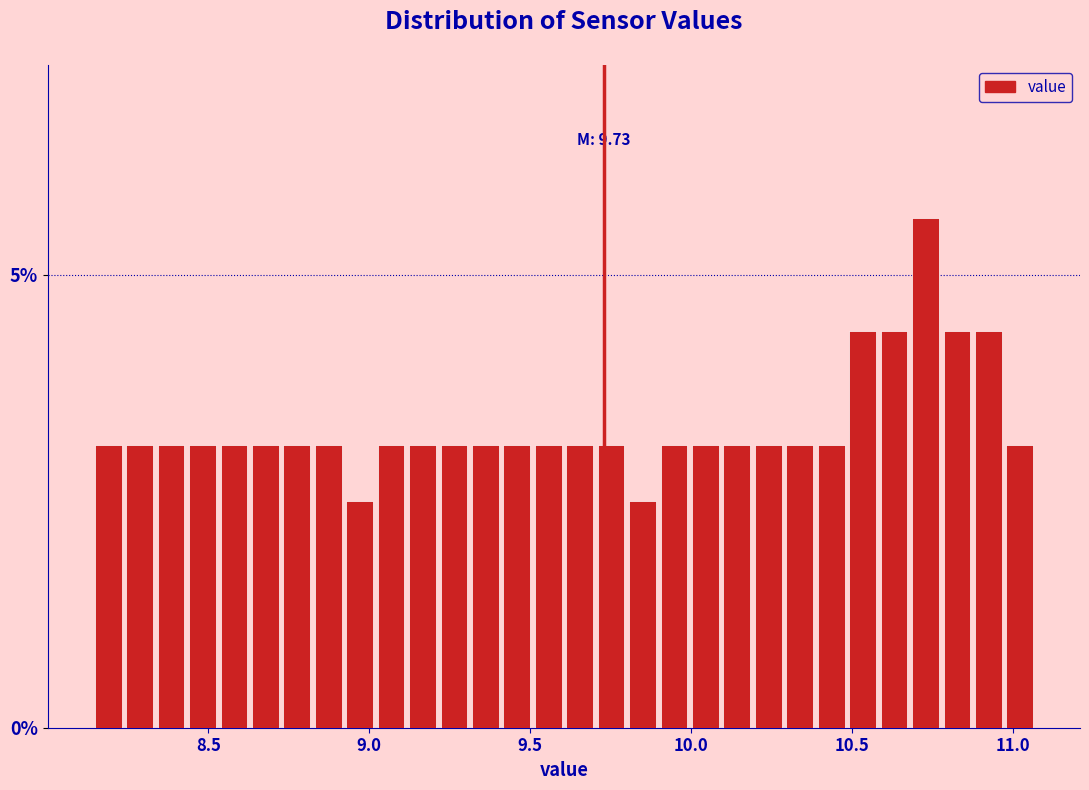

Around what value on the x-axis is the tallest bar? Give the approximate position of its centre, as read against the axis.

10.75